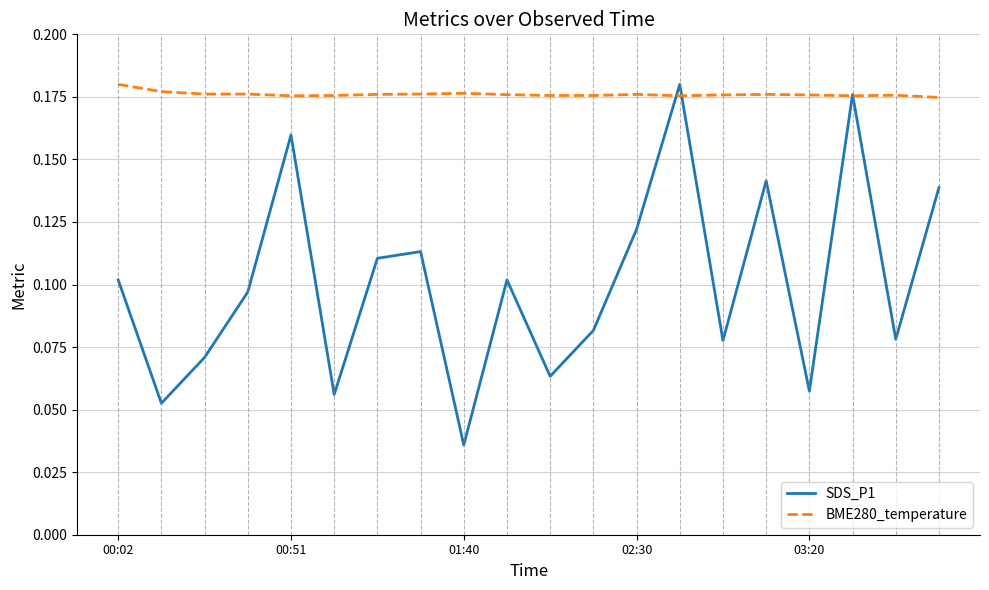

After their last crossing, which series has the higher values: BME280_temperature or SDS_P1?

BME280_temperature